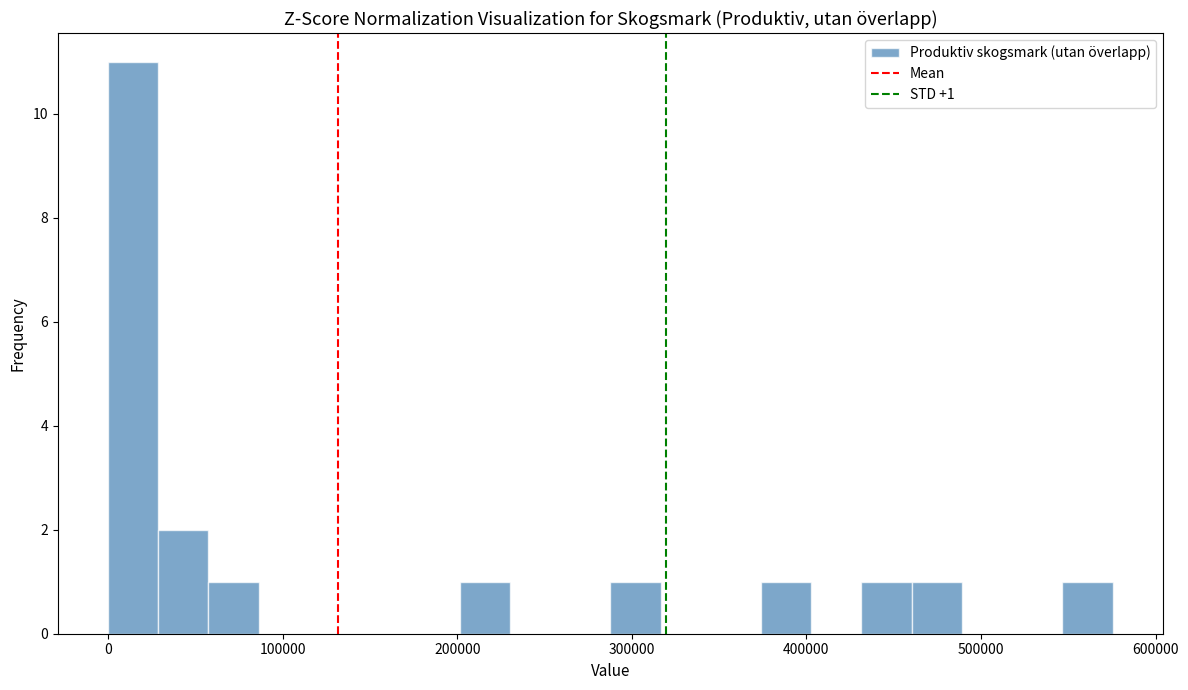

Around what value on the x-axis is the tallest bar? Give the approximate position of its centre, as read against the axis.

10000